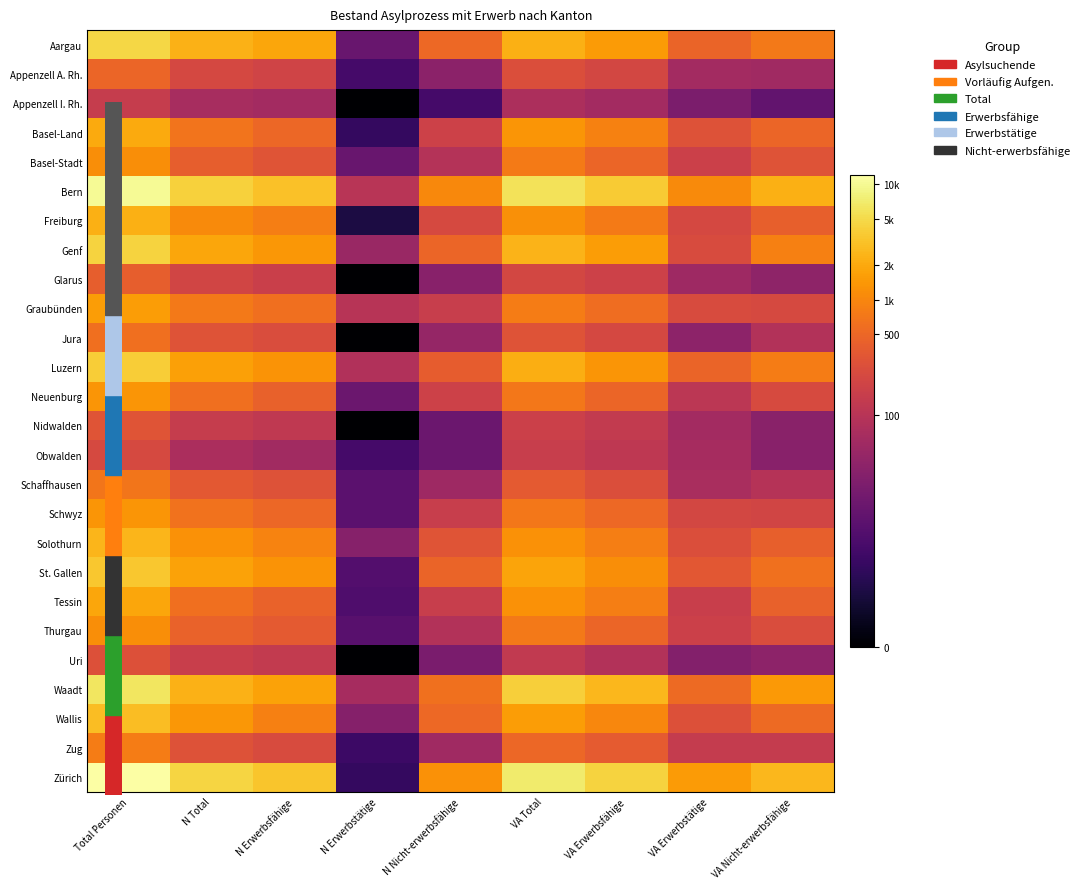

At which category is the sum across all series the highest?

Total Personen